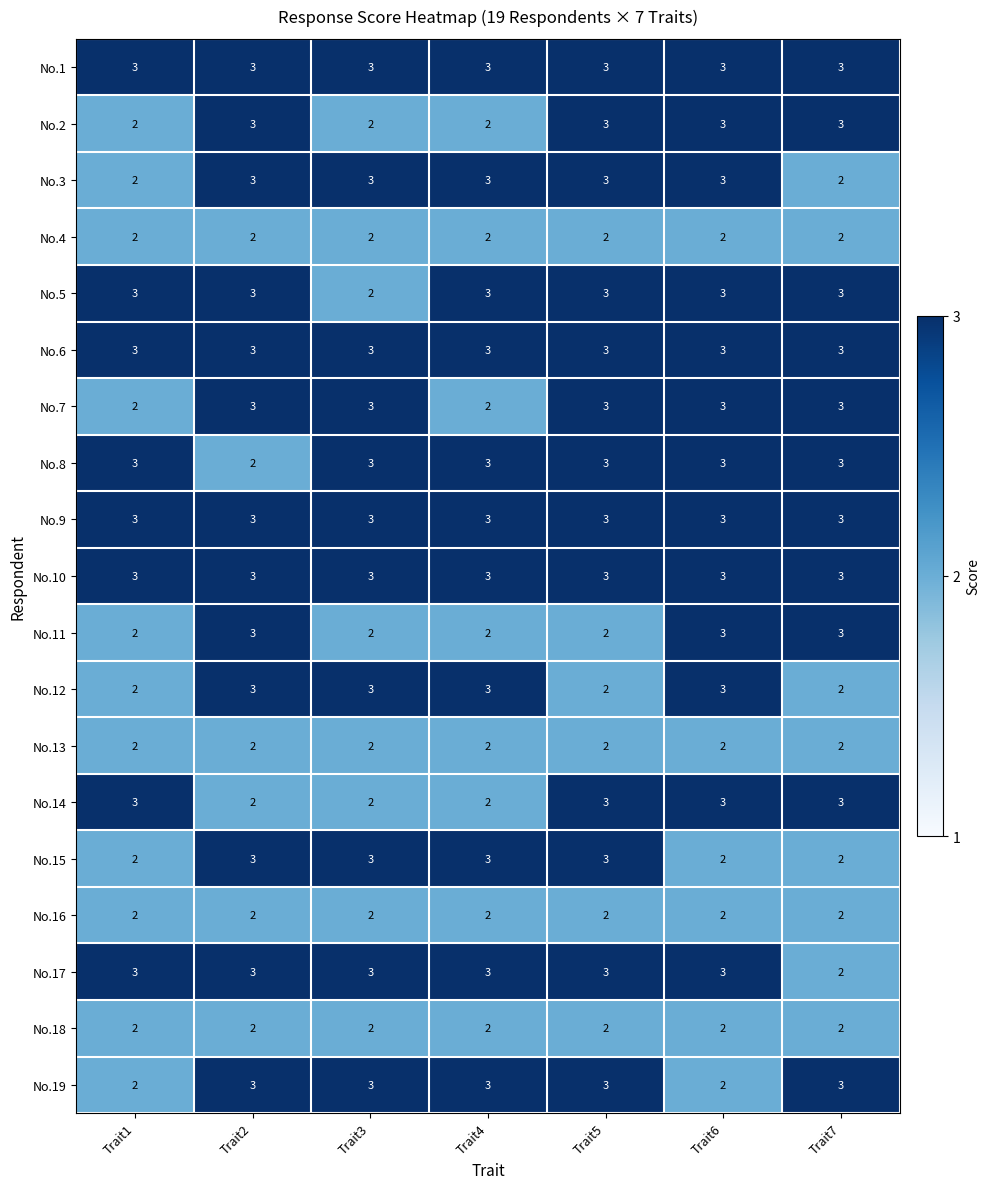

The No.13 series shows 1 at Trait6. True or false?

False